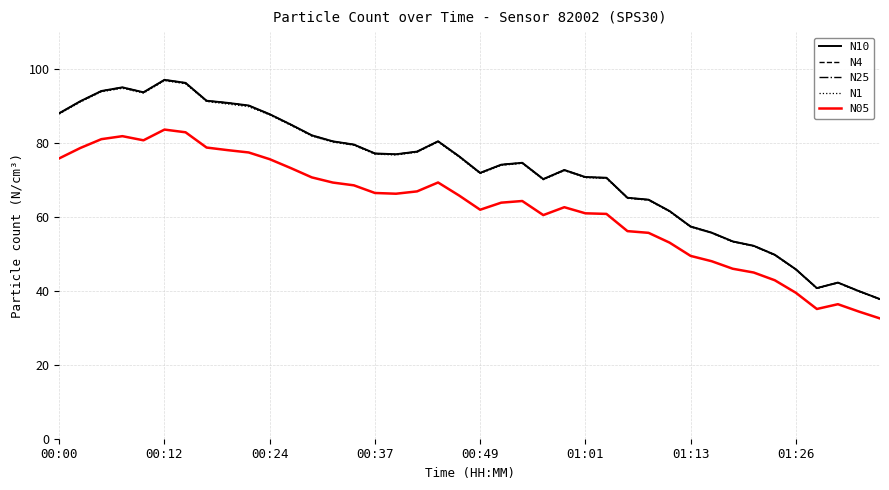

What is the maximum value for N1?

96.8